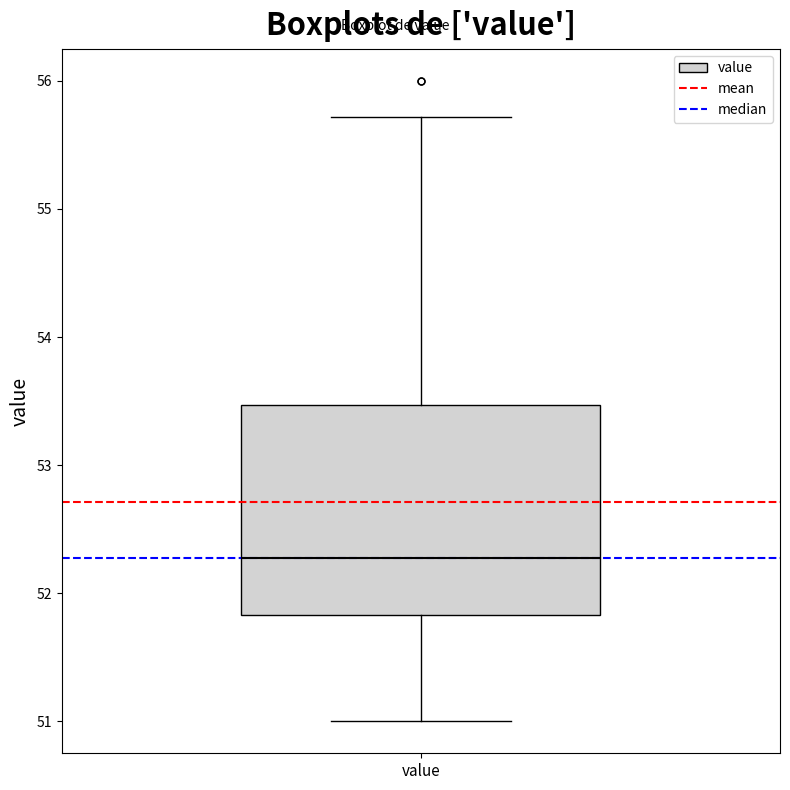

Where does the median line of the box for value sit on the y-axis? The values are not printed on the chart, so give them approximately, as read against the axis.

52.3